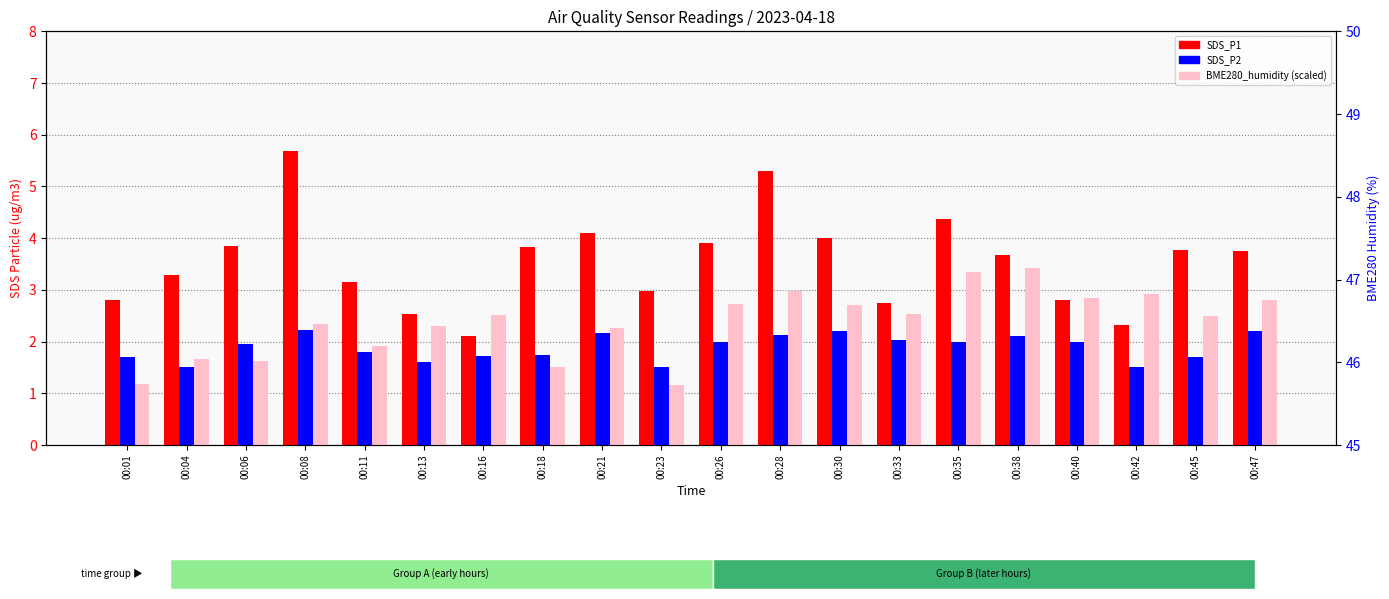

What is the total value across all series at 00:47?

8.7